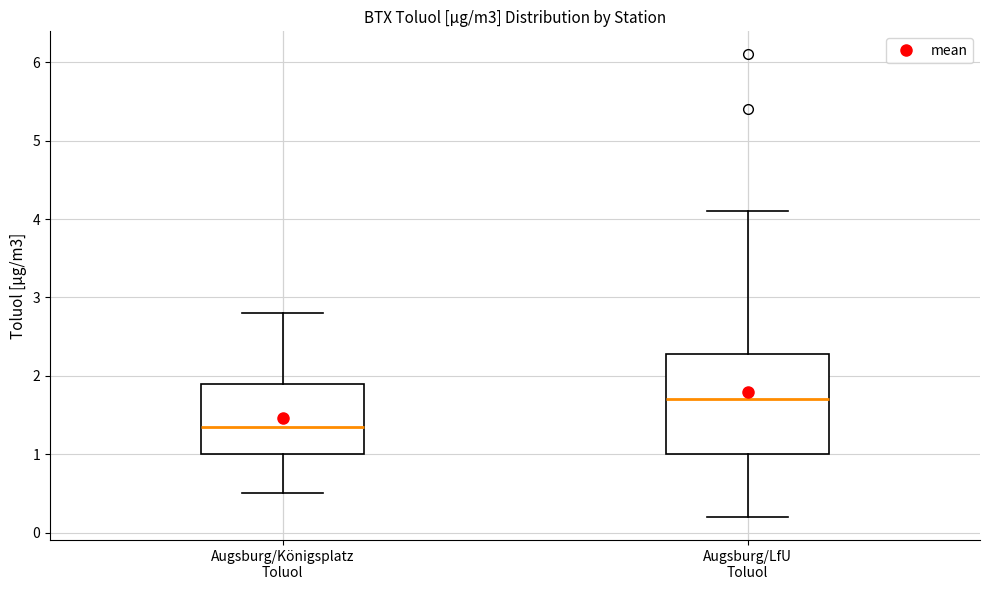

Reading left to right, read every box against the y-axis: the position of its median line, the range the box covers, and the ends of its whiskers. The values are not printed on the chart, so give them approximately, as read against the axis.

Augsburg/Königsplatz Toluol: median 1.4, box 1.0 to 1.9, whiskers 0.5 to 2.8
Augsburg/LfU Toluol: median 1.7, box 1.0 to 2.3, whiskers 0.2 to 4.1